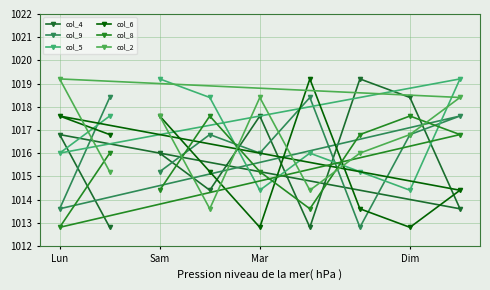

Which series has the widest spread of values?

col_4